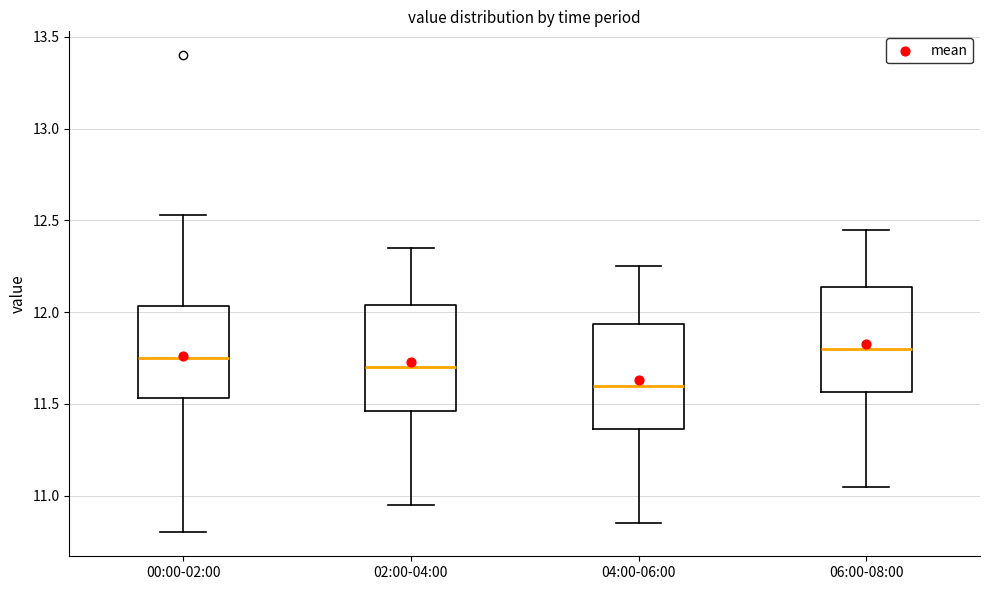

Where does the lower whisker of the box for 04:00-06:00 end on the y-axis? The values are not printed on the chart, so give them approximately, as read against the axis.

10.85